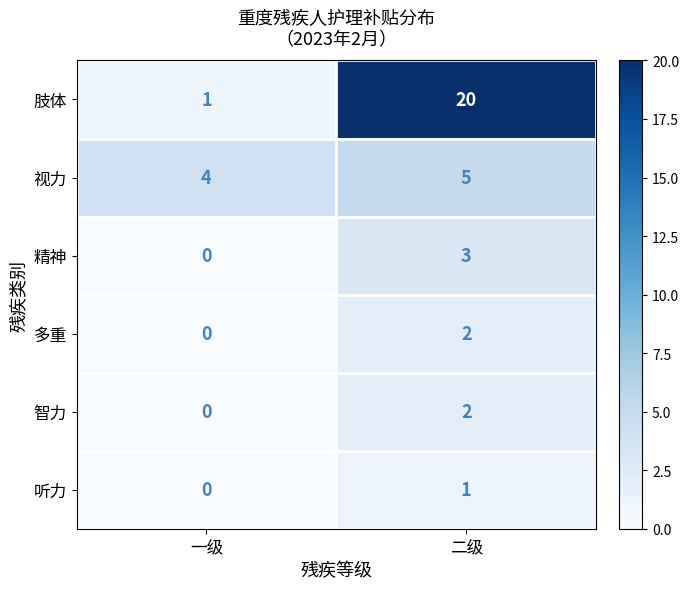

Reading right to left, extract all data points from this chart.

肢体: 20	1
视力: 5	4
精神: 3	0
多重: 2	0
智力: 2	0
听力: 1	0